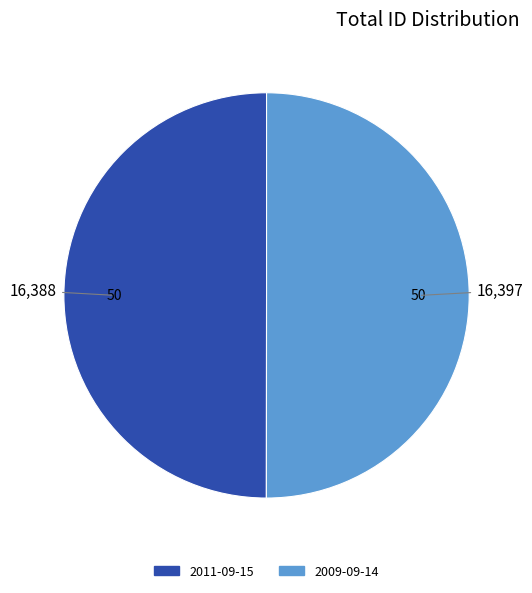

True or false: 2011-09-15 accounts for 36% of the total.

False